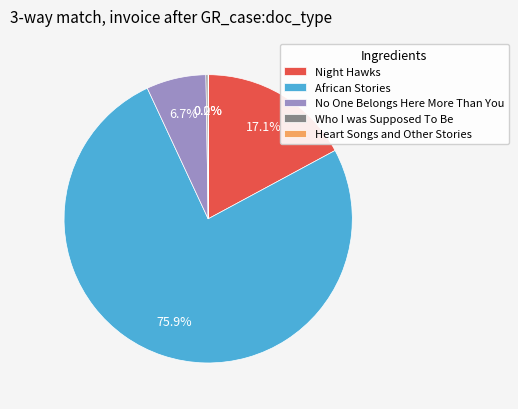

Is there a majority slice in this chart?

Yes